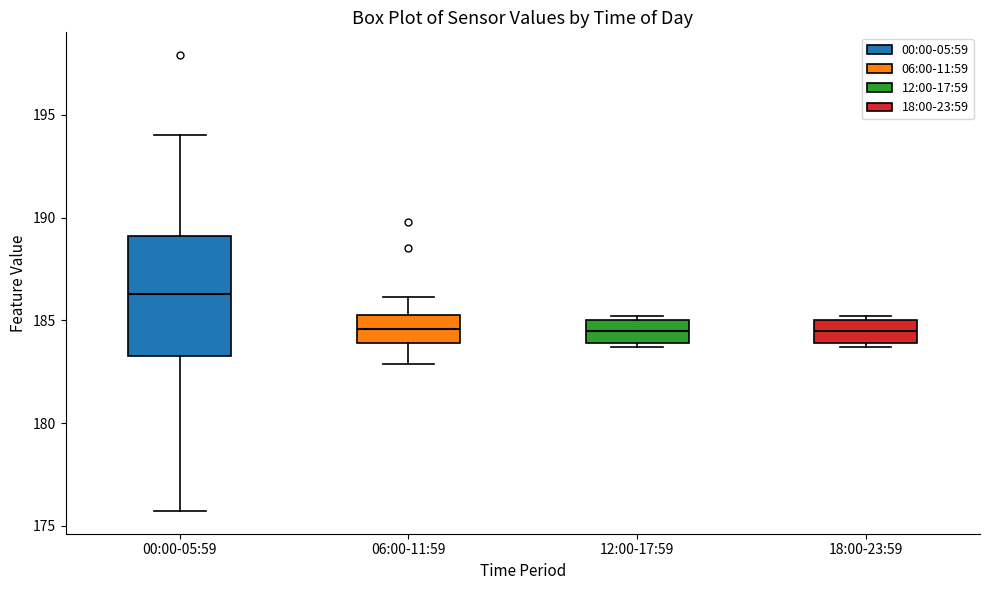

Reading left to right, transcribe this box plot: for each box, give where its median line is, the range the box spans, and where its two whiskers end, as read against the y-axis. The values are not printed on the chart, so give them approximately, as read against the axis.

00:00-05:59: median 186.5, box 183.5 to 189.0, whiskers 175.5 to 194.0
06:00-11:59: median 184.5, box 184.0 to 185.5, whiskers 183.0 to 186.0
12:00-17:59: median 184.5, box 184.0 to 185.0, whiskers 183.5 to 185.0 (just above the box's upper edge)
18:00-23:59: median 184.5, box 184.0 to 185.0, whiskers 183.5 to 185.0 (just above the box's upper edge)